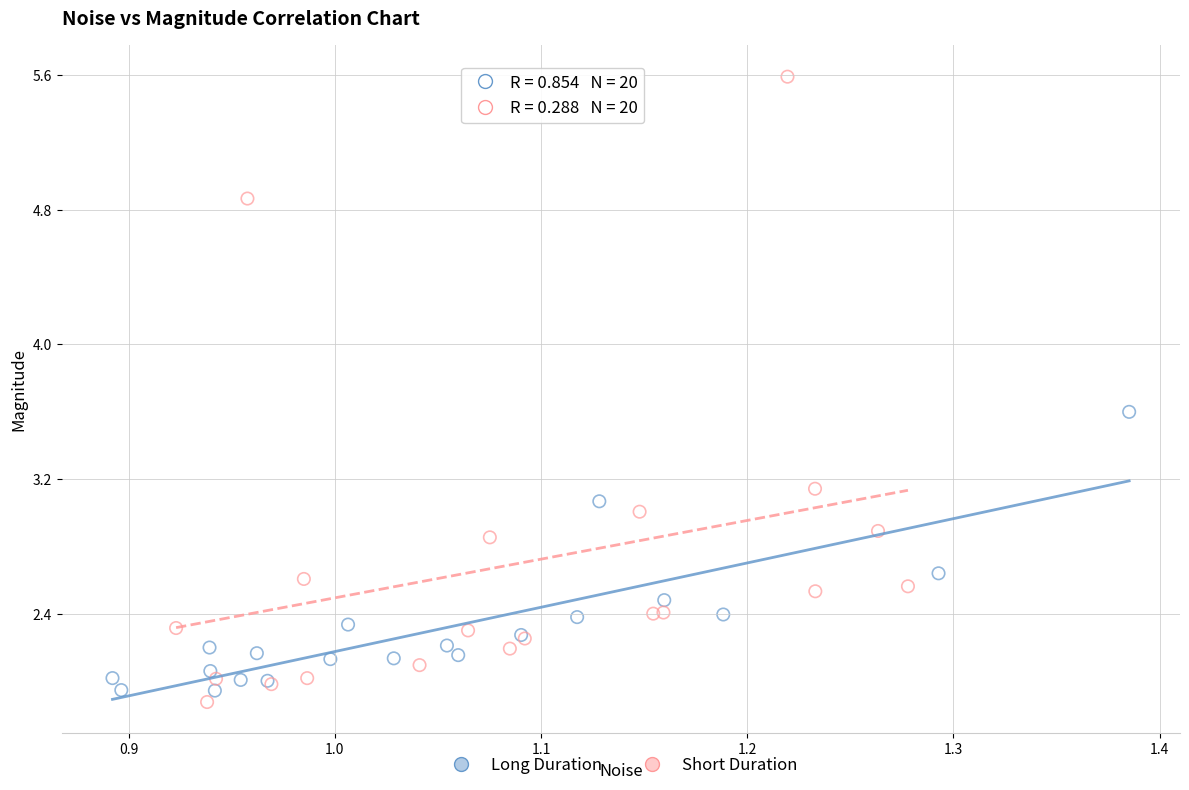

Which series has the widest spread of Y values?

Short Duration